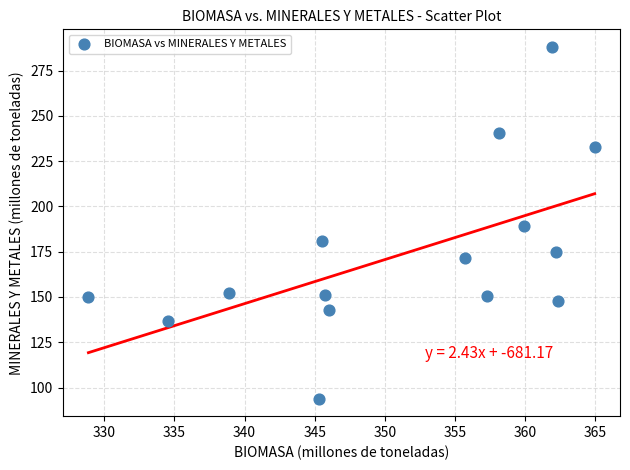

What is the range of X values (max minus min)?

36.1